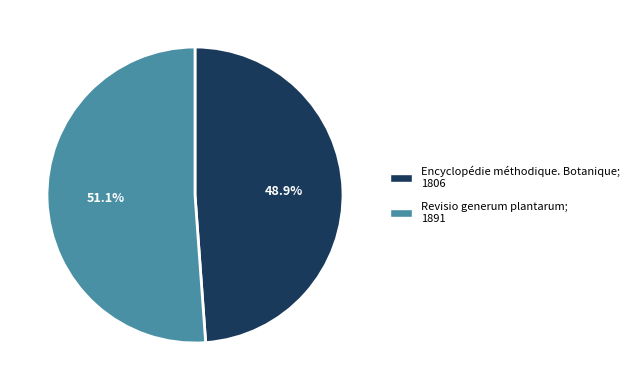

Is there any slice that represents more than half of the pie?

Yes